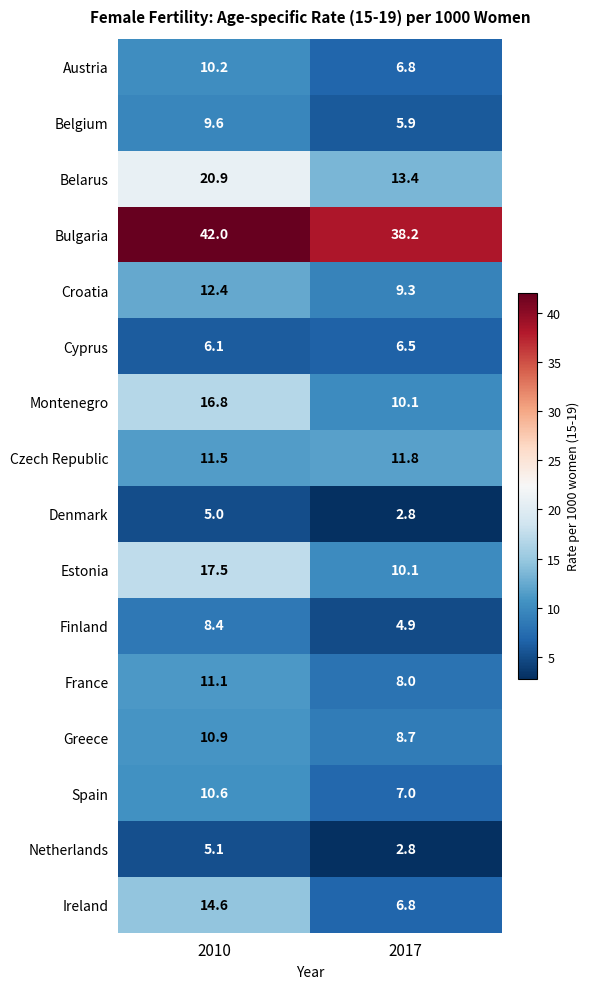

Which category has the lowest value across all series?

2017